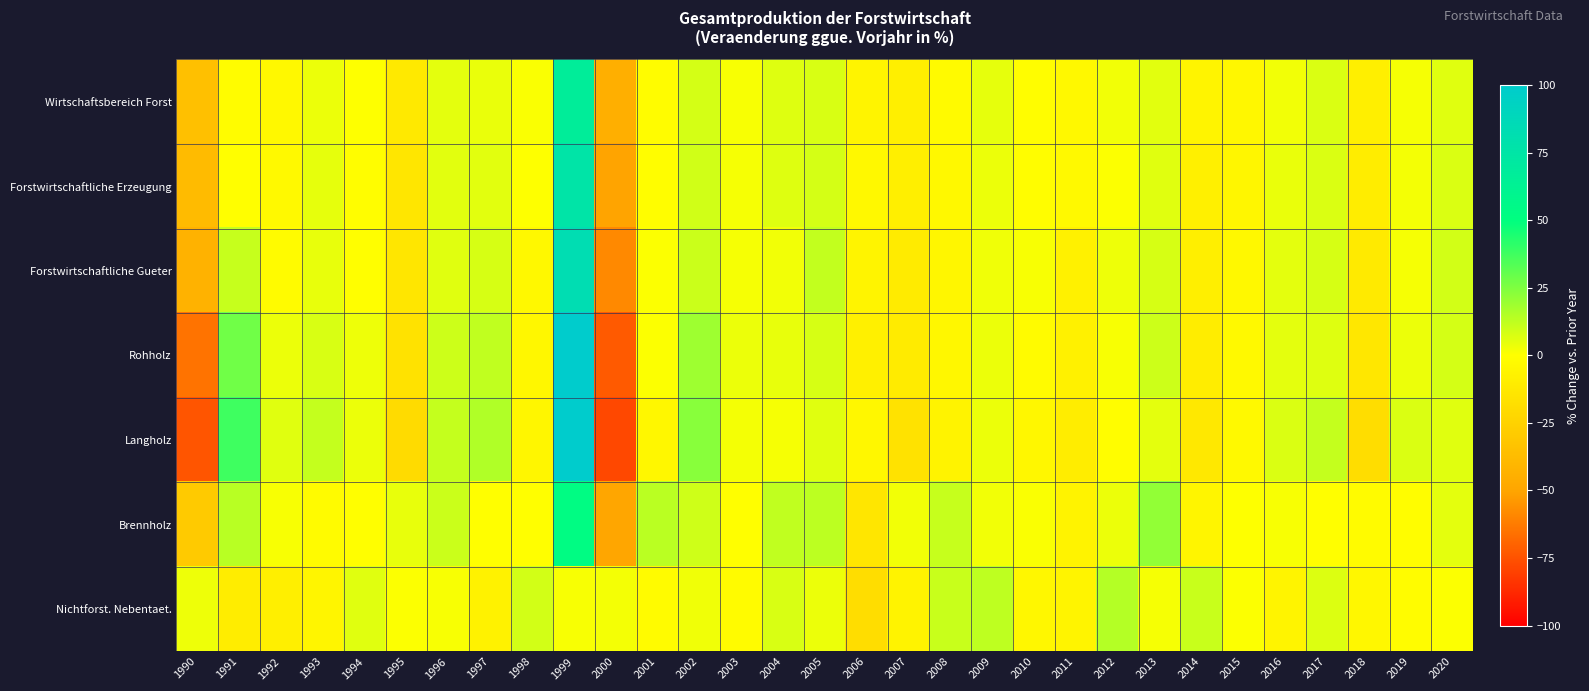

Between 2004 and 2018, which series saw the biggest shift?

Langholz